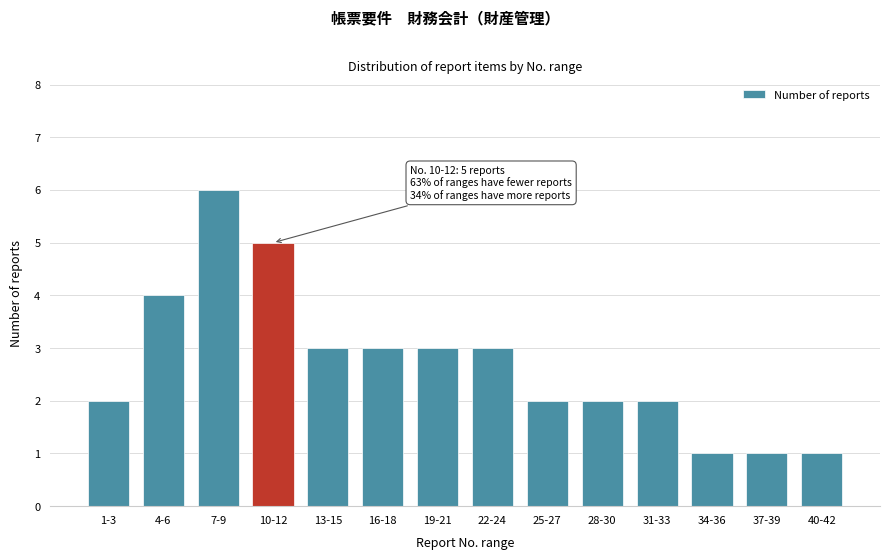

Reading right to left, extract all data points from this chart.

40-42=1	37-39=1	34-36=1	31-33=2	28-30=2	25-27=2	22-24=3	19-21=3	16-18=3	13-15=3	10-12=5	7-9=6	4-6=4	1-3=2